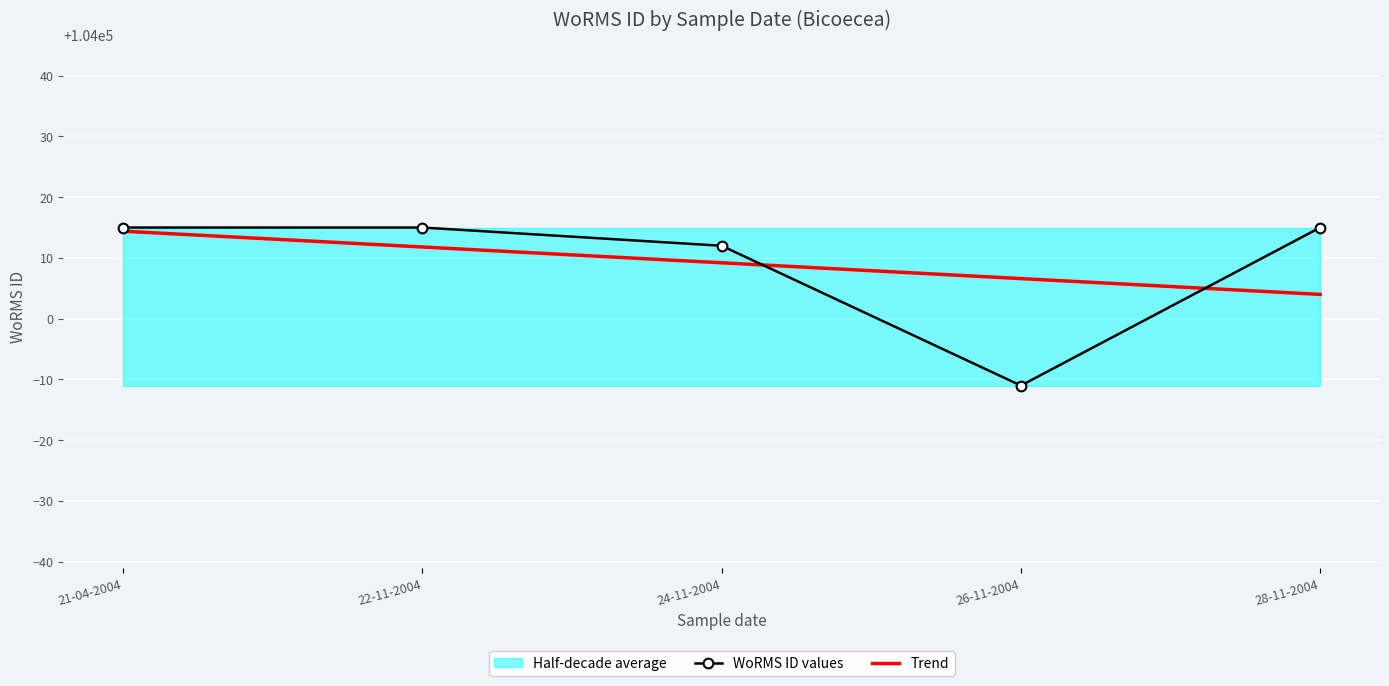

Which series has the largest total across all categories?

WoRMS ID values